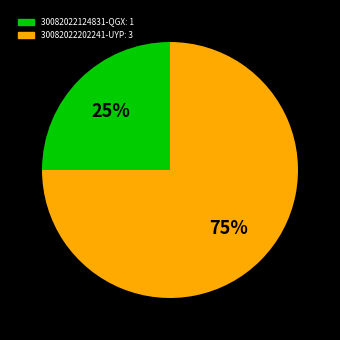

To the nearest percent, what percentage of the pie is 30082022124831-QGX?

25%